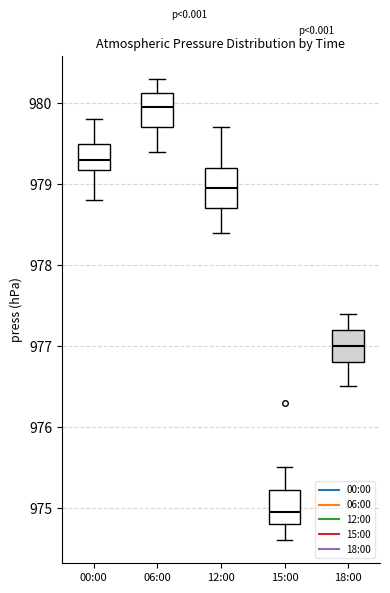

Which box's median line is the lowest?

15:00